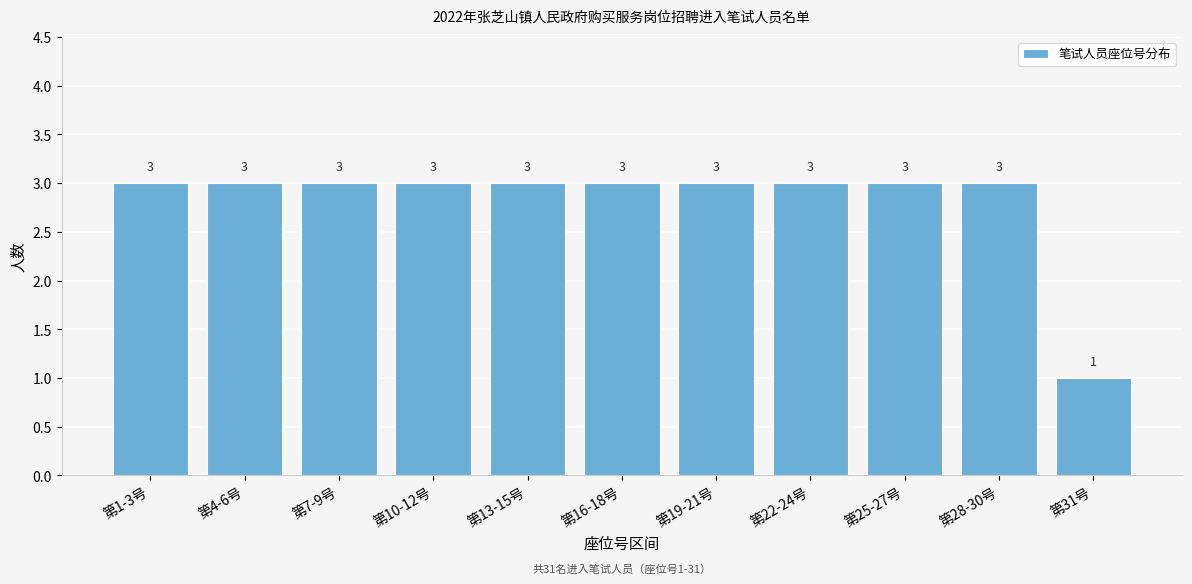

Reading right to left, what are all the values shown in this chart?

1	3	3	3	3	3	3	3	3	3	3